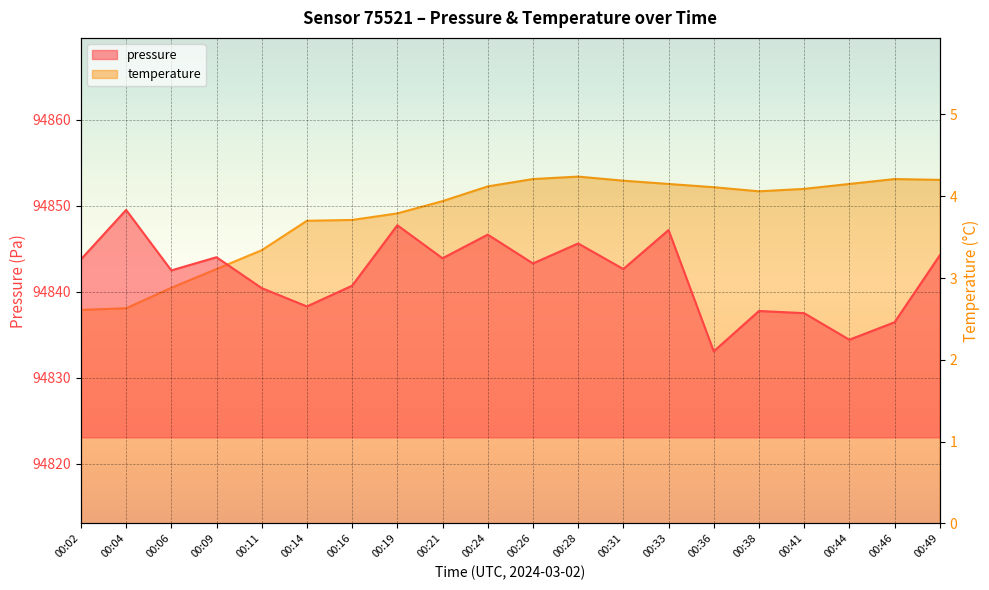

What is the total value across all series at 00:24?

94850.8